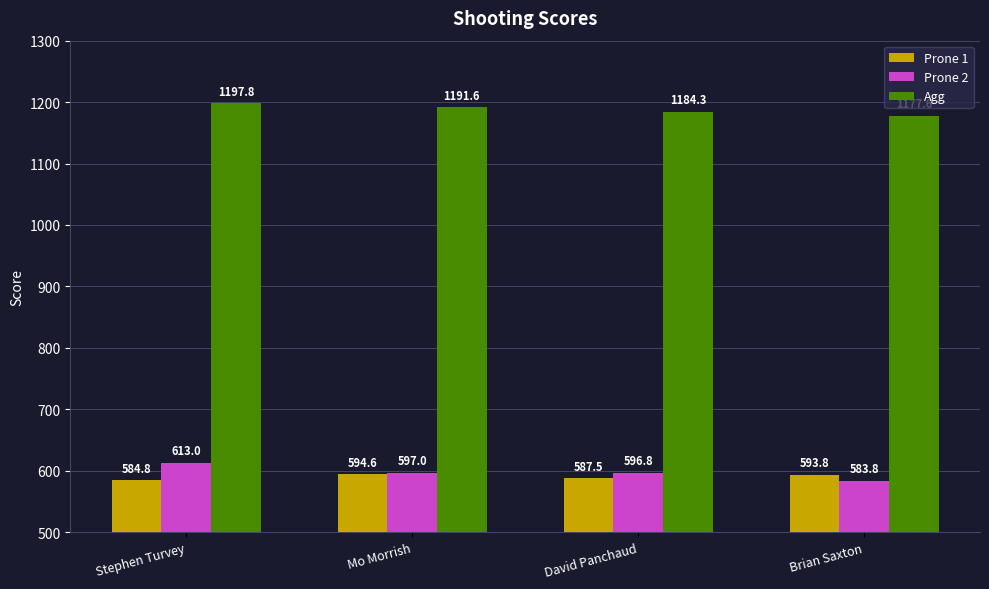

What is the average value of the Agg series?

1187.8